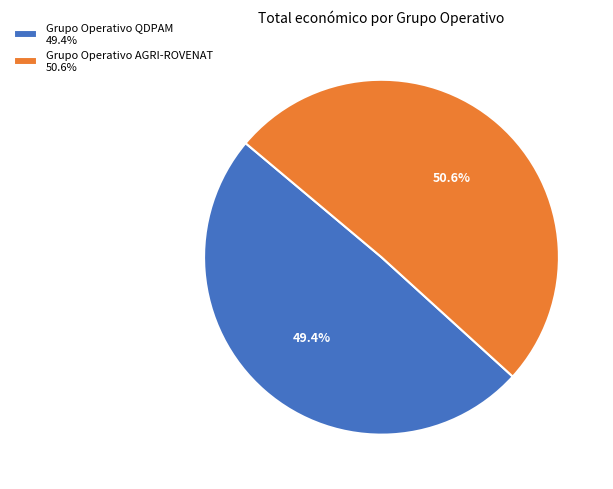

Is Grupo Operativo QDPAM the majority of the pie?

No